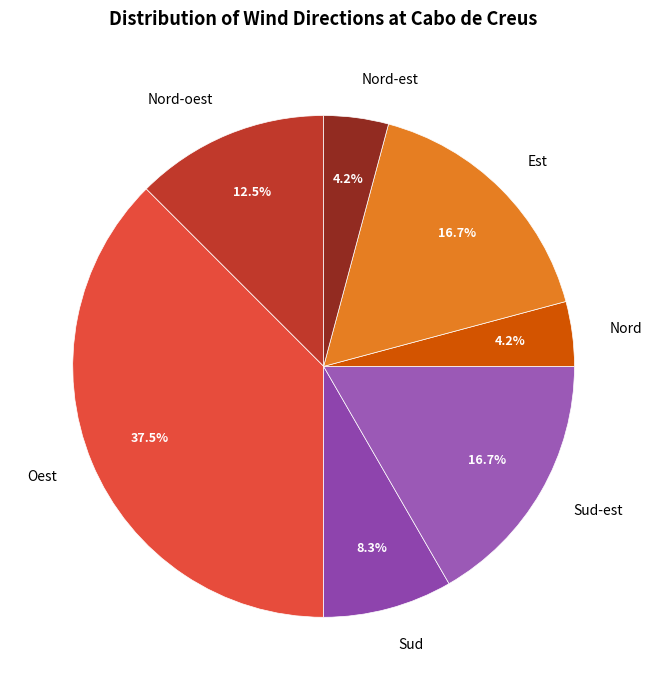

What is the ratio of the value at Nord to the value at Nord-est?

1.0